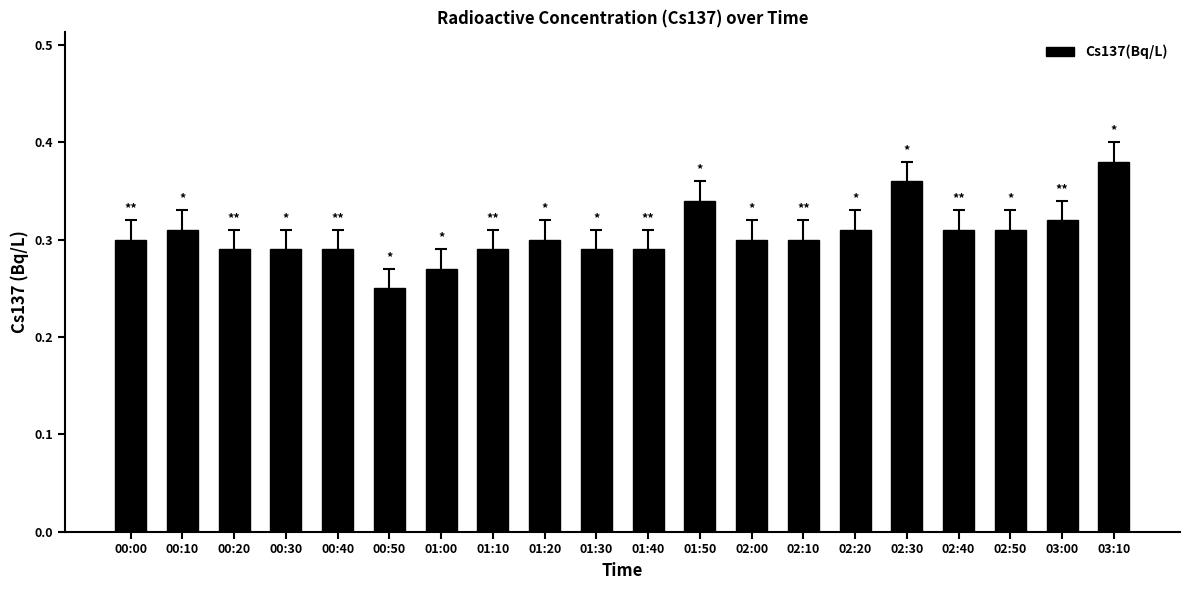

What is the sum of all values?

6.1